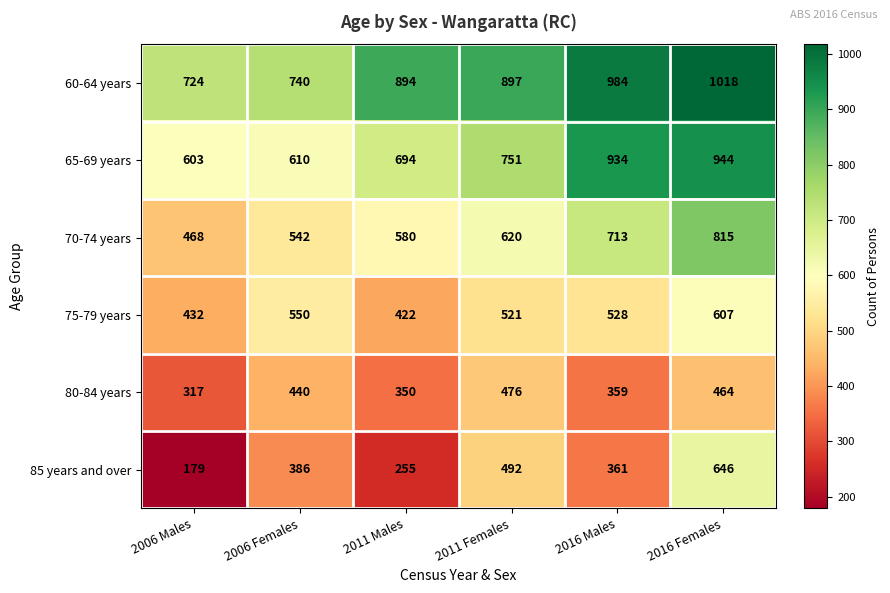

What is the total value across all series at 2016 Males?

3879